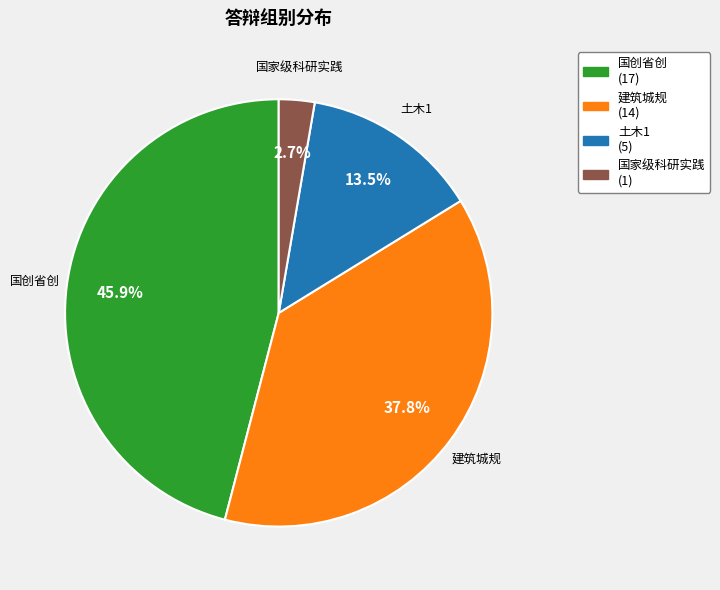

Is it true that 土木1 is 27% of the pie?

False